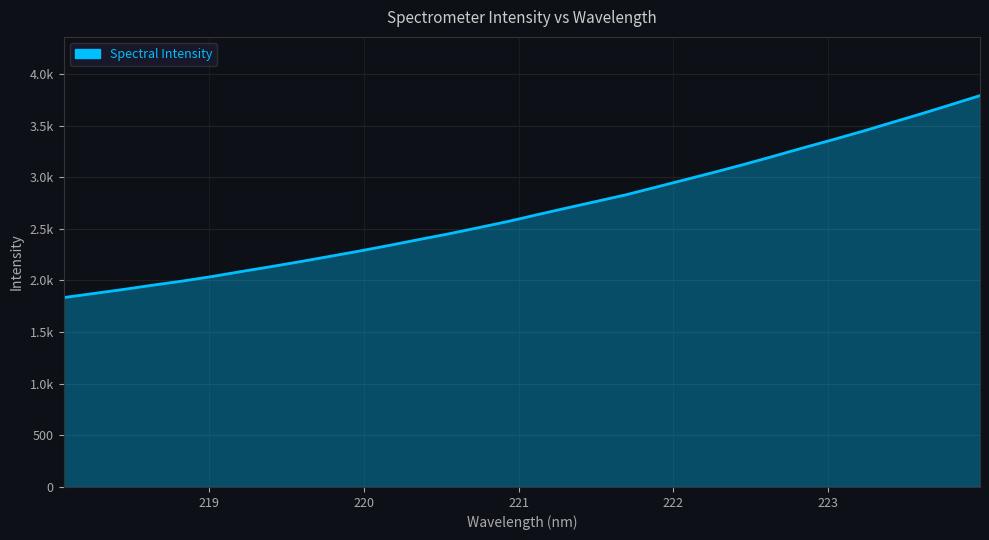

True or false: there are more than 0 points higher than both neighbors.

False